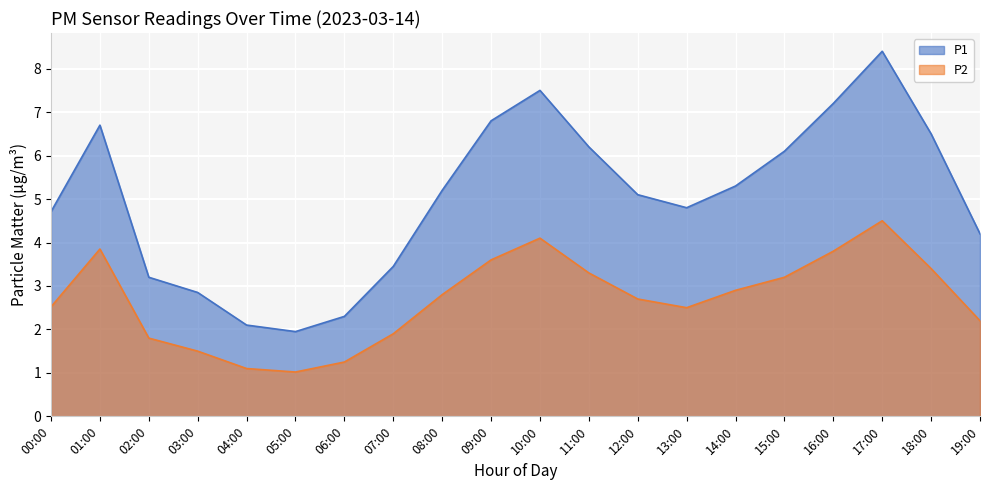

How many values in the P2 series exceed 2?

14